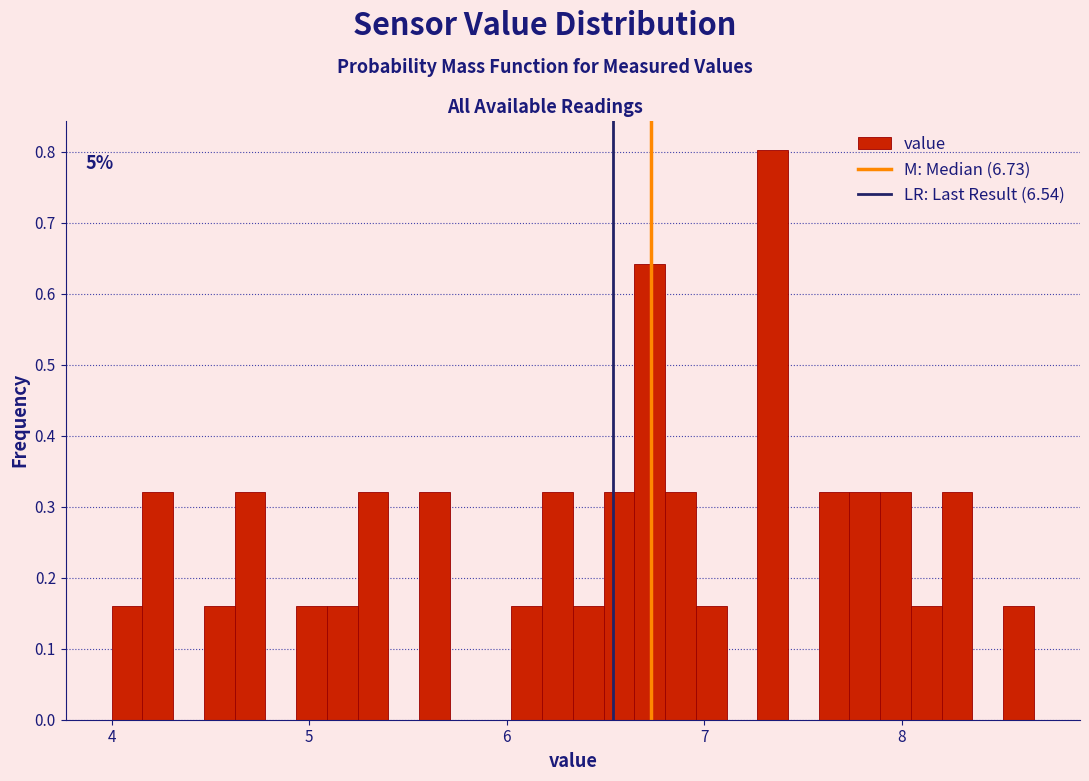

Around what value on the x-axis is the tallest bar? Give the approximate position of its centre, as read against the axis.

7.3